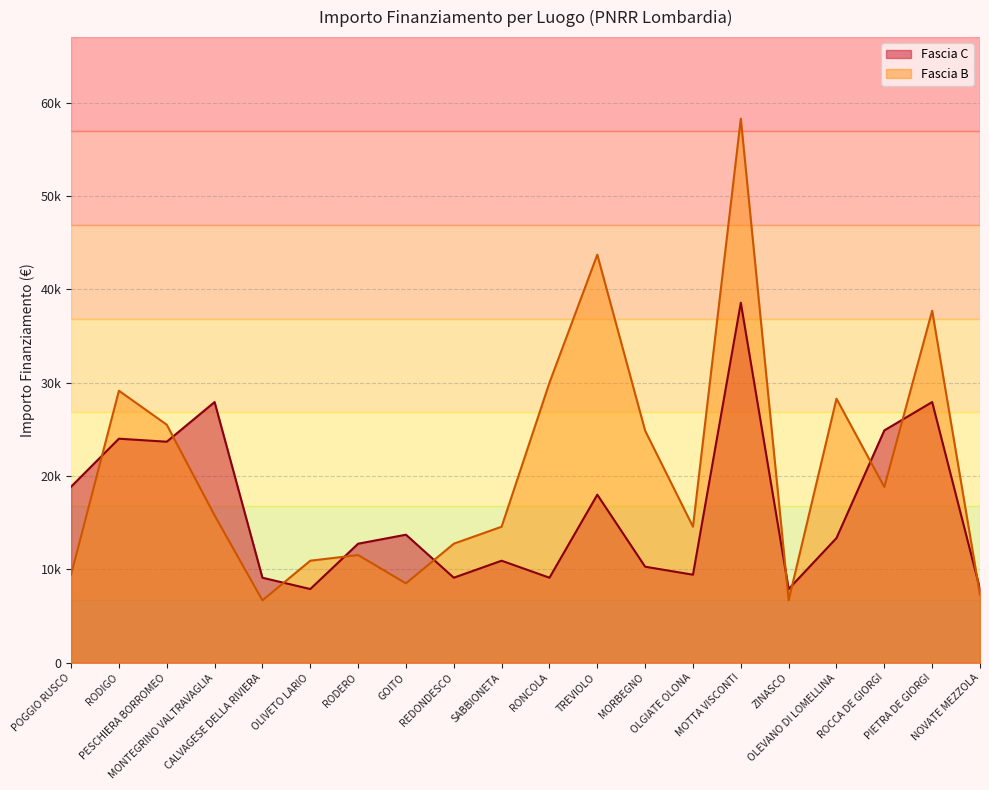

Does the chart have visible grid lines?

Yes